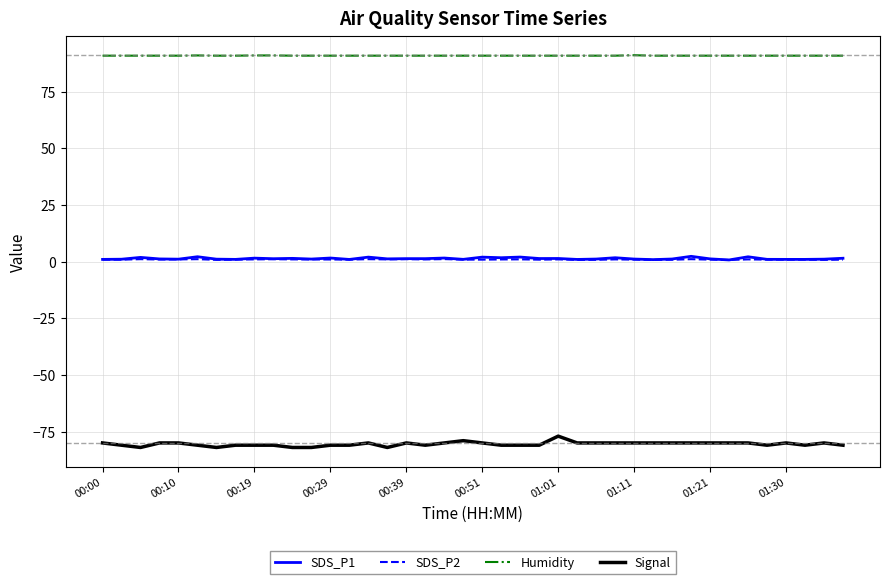

What is the minimum value shown in the chart?

-82.0